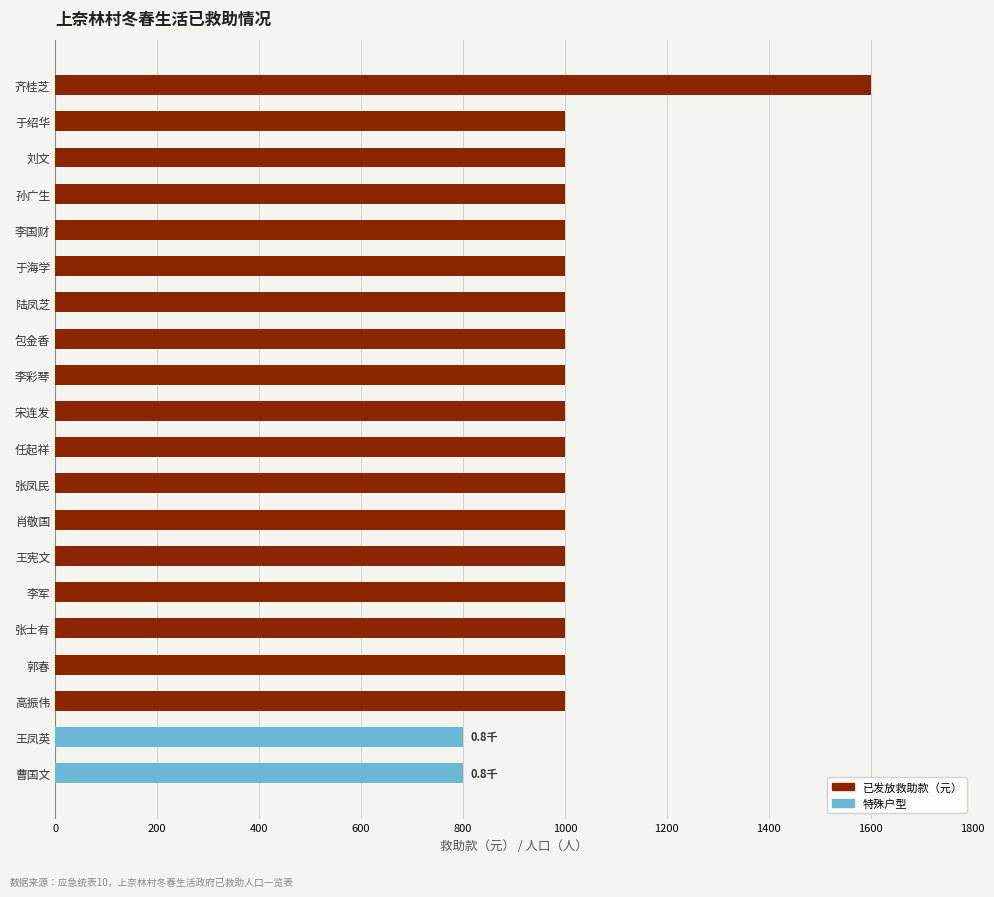

What is the value of the 13th bar from the top?

1000